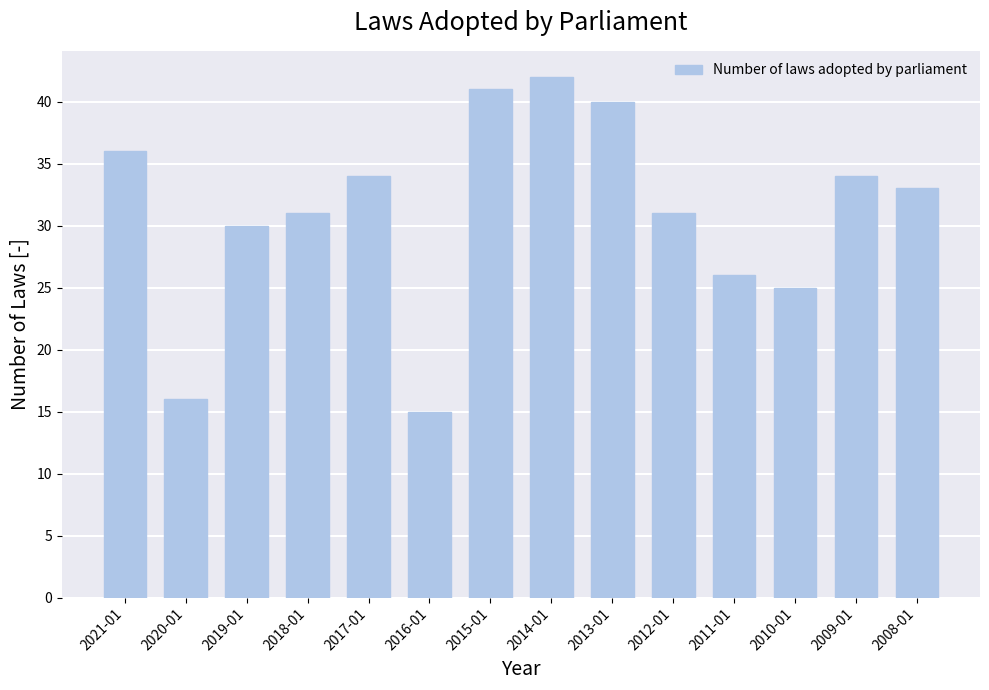

Reading right to left, transcribe all the data shown in this chart.

2008-01=33	2009-01=34	2010-01=25	2011-01=26	2012-01=31	2013-01=40	2014-01=42	2015-01=41	2016-01=15	2017-01=34	2018-01=31	2019-01=30	2020-01=16	2021-01=36